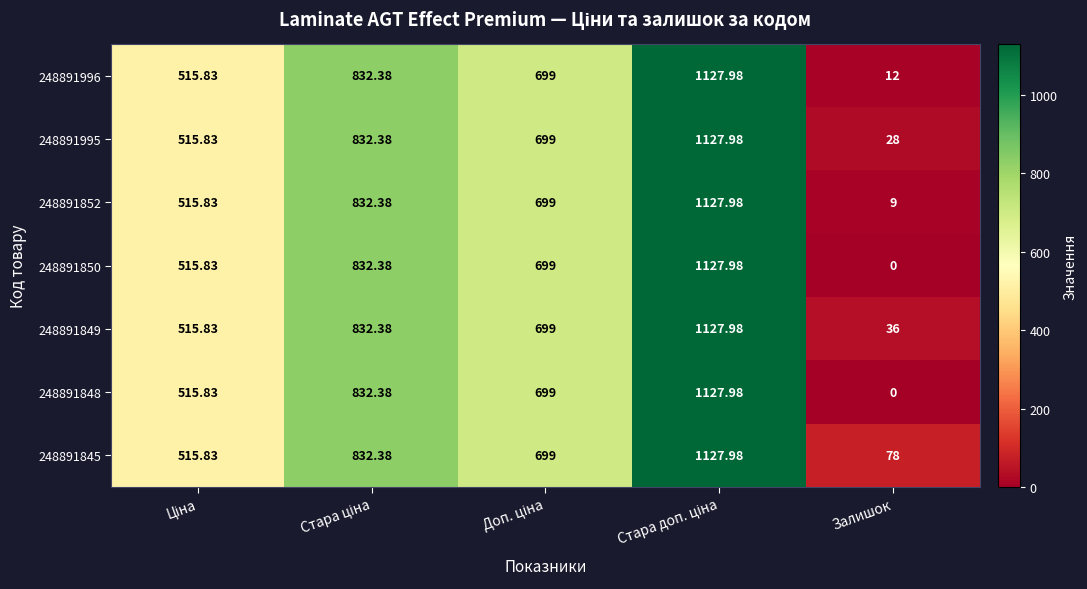

What is the total value across all series at Залишок?

163.0